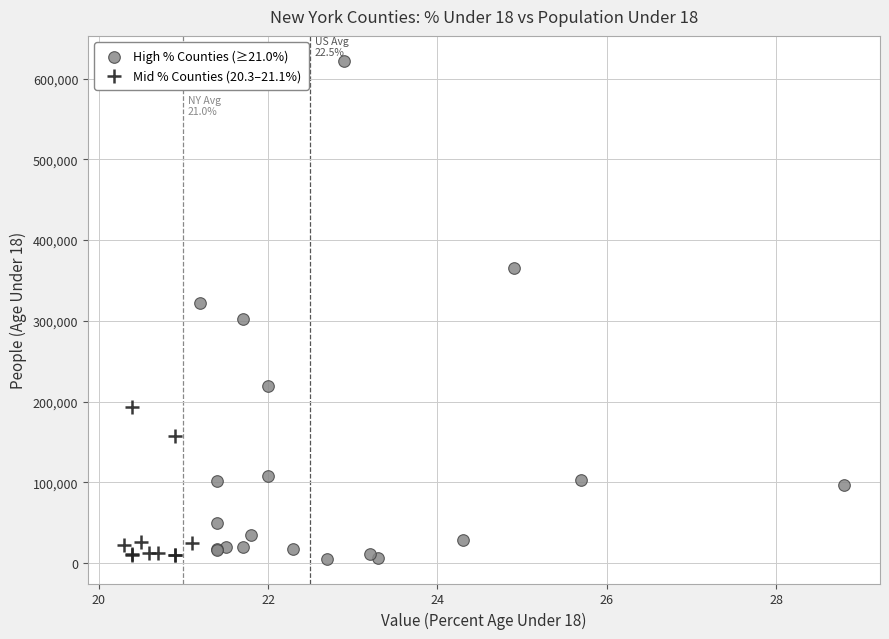

Which series has the widest spread of Y values?

High % Counties (≥21.0%)